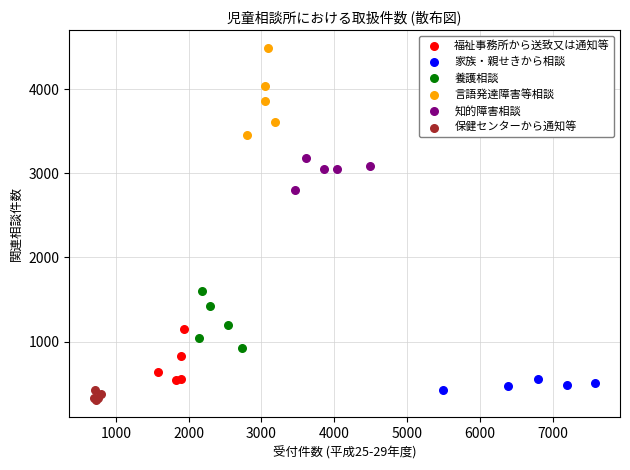

Which series contains the lowest Y value?

保健センターから通知等